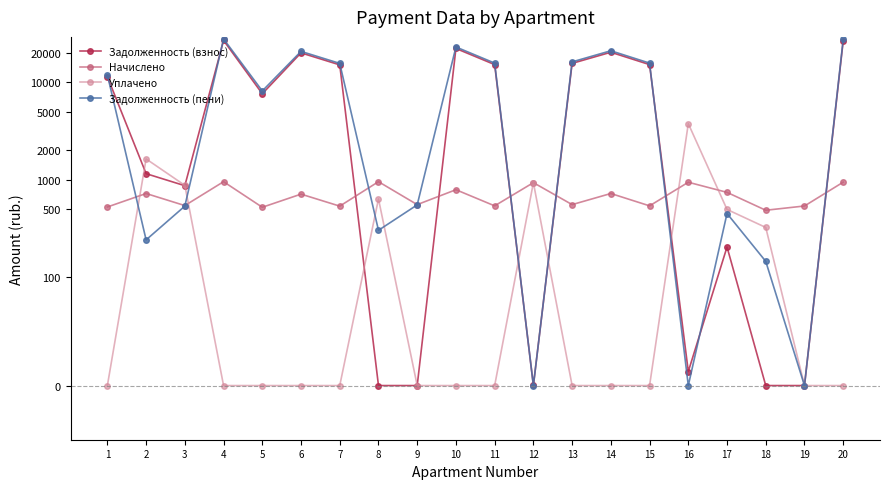

True or false: Задолженность (пени) has more than 2 points higher than both neighbors.

True